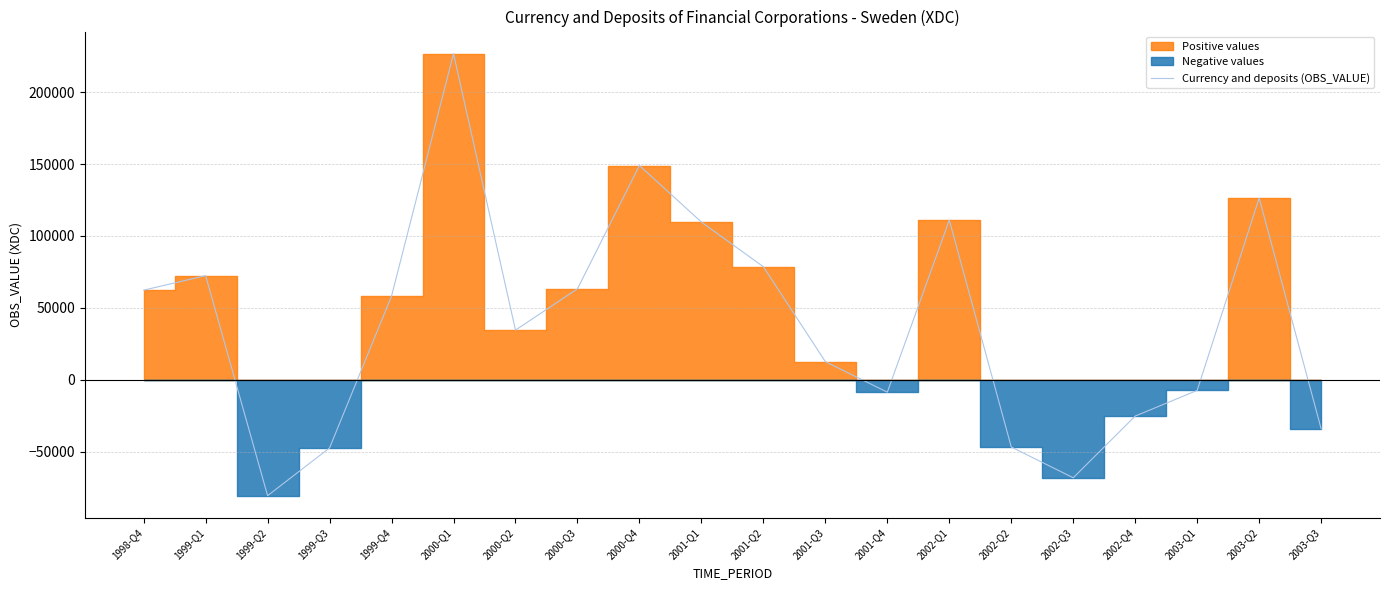

How many interior local peaks (higher than both neighbors) does the data have?

5